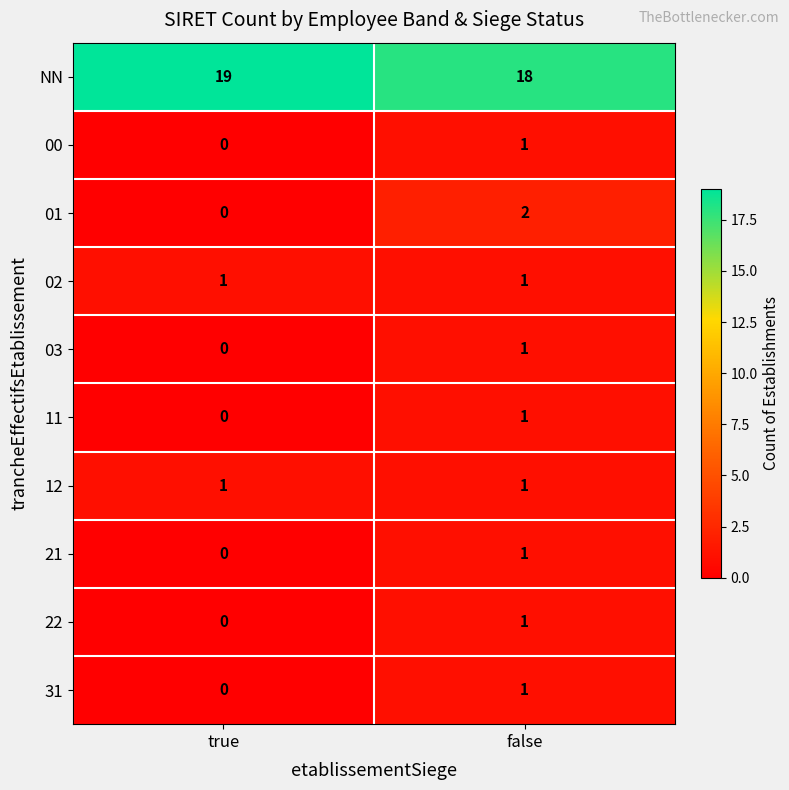

What is the approximate value of NN at true?

19